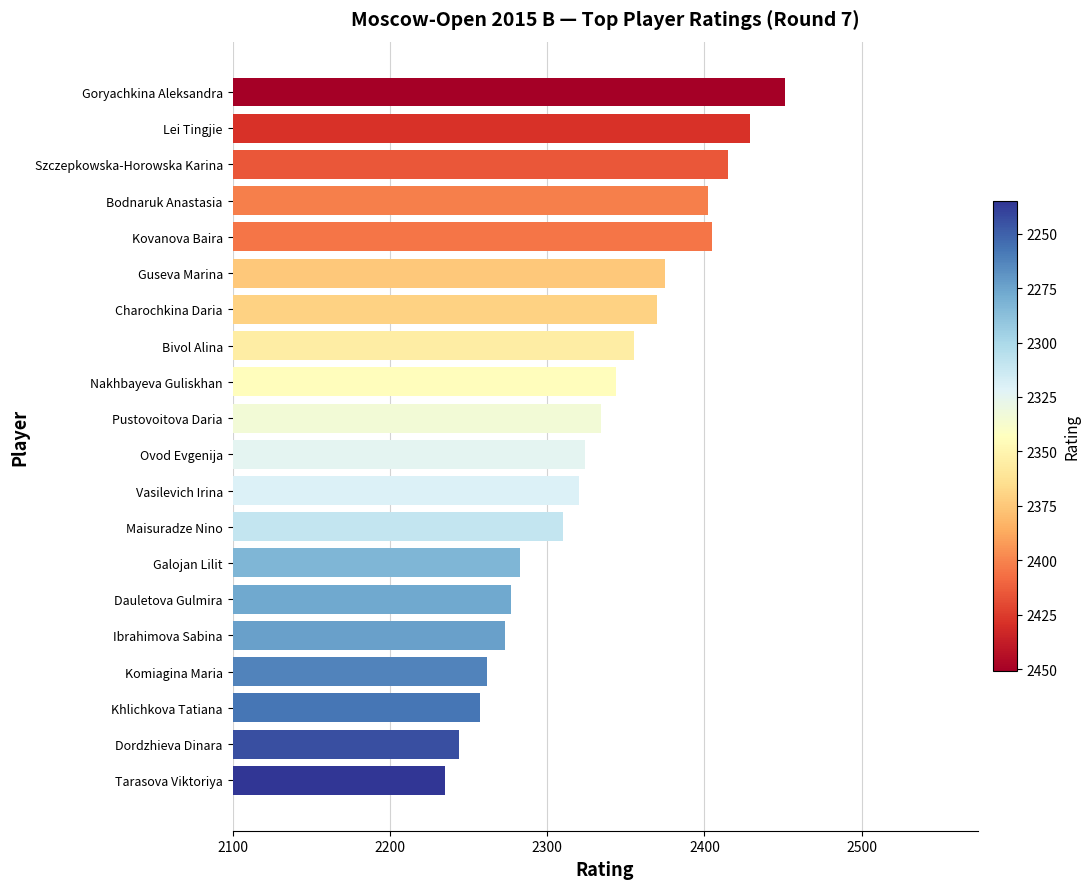

What position from the bottom is Bivol Alina?

13